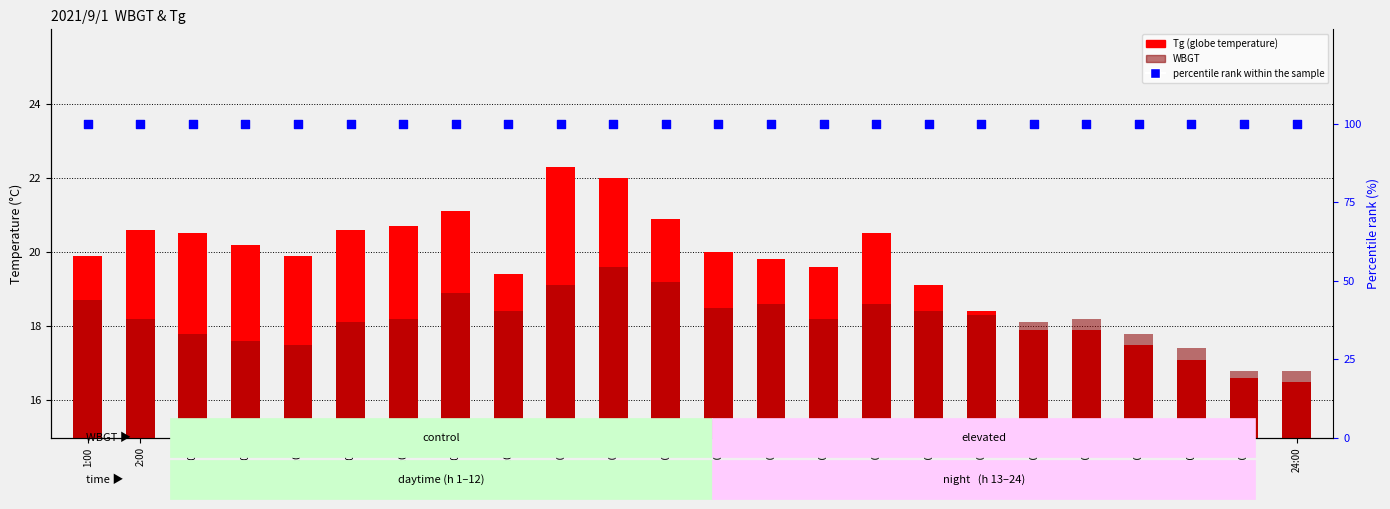

What are all the series names shown in the legend?

Tg, WBGT, percentile rank within the sample